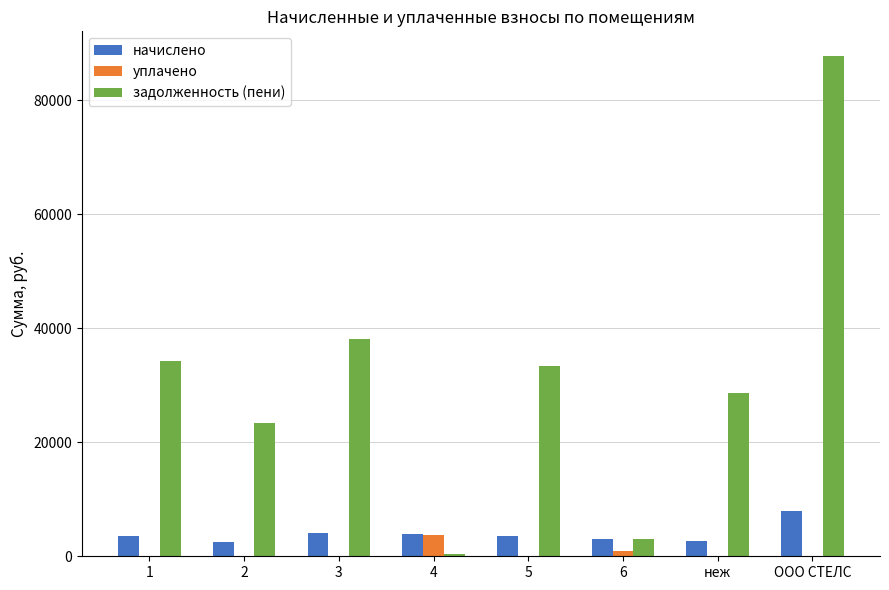

What is the sum of the начислено values at 3 and 1?

7664.3